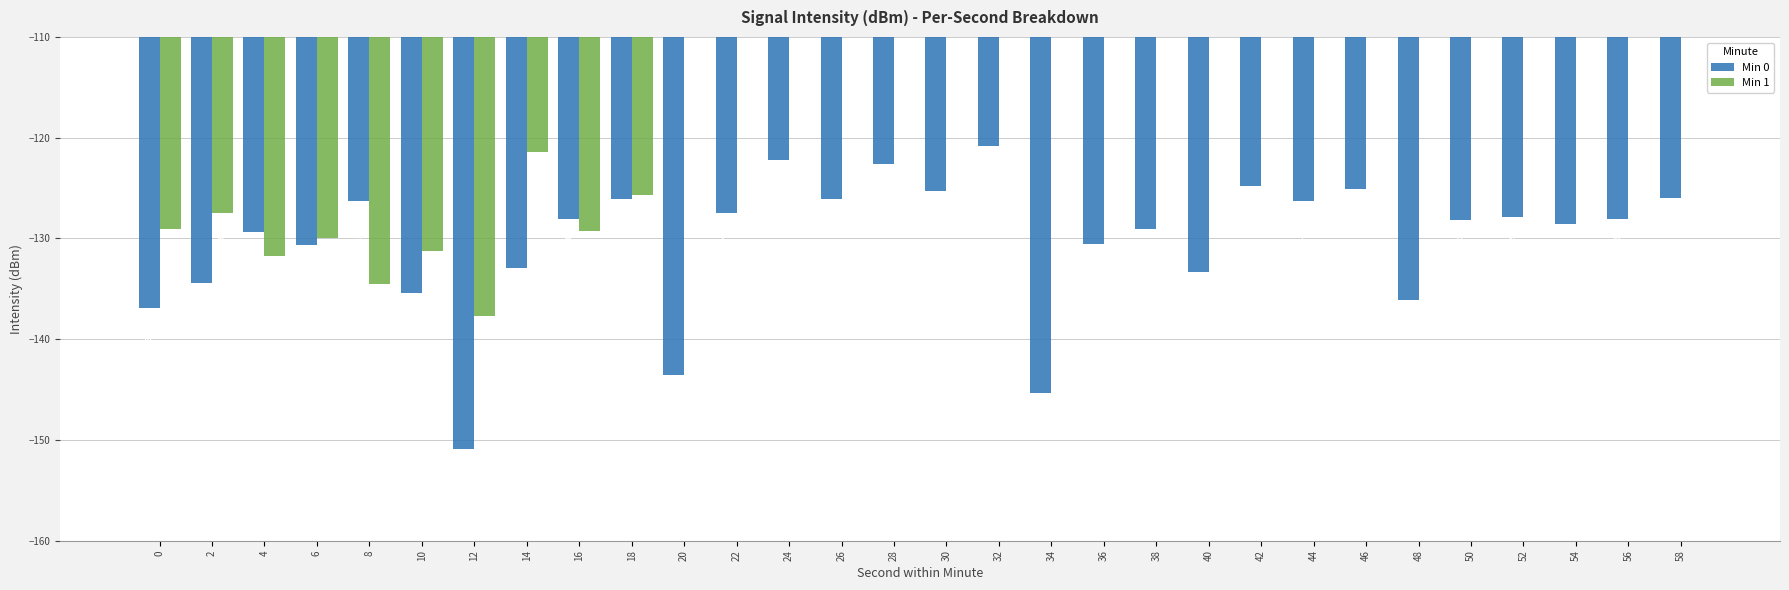

Reading right to left, list all the values displayed in this chart.

Min 0: 58=-125.9	56=-128.1	54=-128.5	52=-127.9	50=-128.2	48=-136.1	46=-125.1	44=-126.3	42=-124.8	40=-133.3	38=-129.0	36=-130.6	34=-145.3	32=-120.9	30=-125.2	28=-122.7	26=-126.0	24=-122.2	22=-127.5	20=-143.5	18=-126.0	16=-128.1	14=-132.9	12=-150.9	10=-135.4	8=-126.3	6=-130.7	4=-129.4	2=-134.4	0=-136.9
Min 1: 58=0.0	56=0.0	54=0.0	52=0.0	50=0.0	48=0.0	46=0.0	44=0.0	42=0.0	40=0.0	38=0.0	36=0.0	34=0.0	32=0.0	30=0.0	28=0.0	26=0.0	24=0.0	22=0.0	20=0.0	18=-125.7	16=-129.2	14=-121.4	12=-137.7	10=-131.2	8=-134.5	6=-130.0	4=-131.8	2=-127.5	0=-129.1